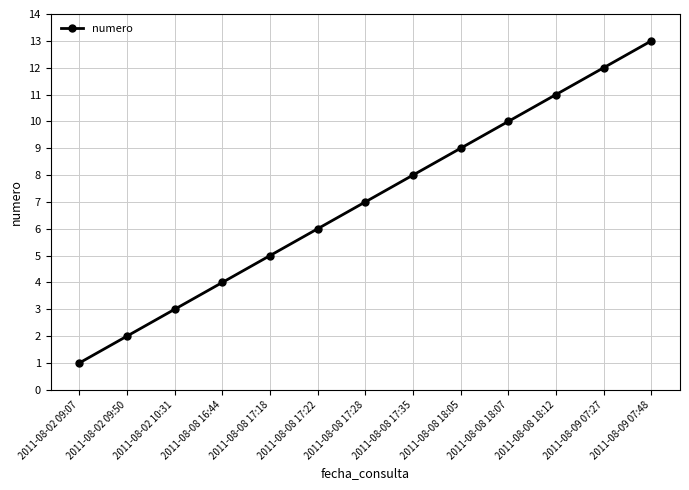

Does the chart display data point markers on the line(s)?

Yes